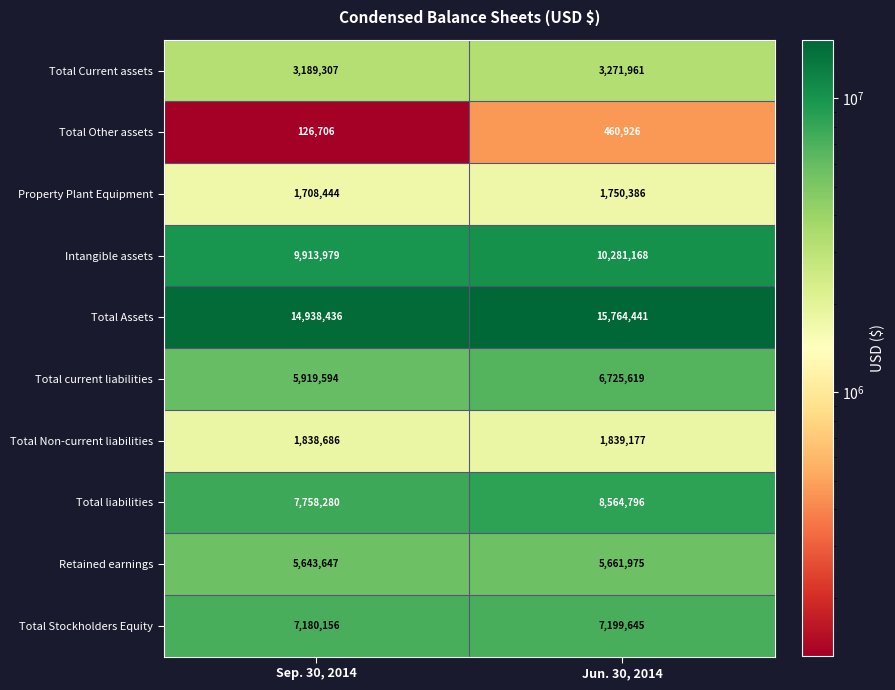

Which label corresponds to the smallest value in the chart?

Sep. 30, 2014